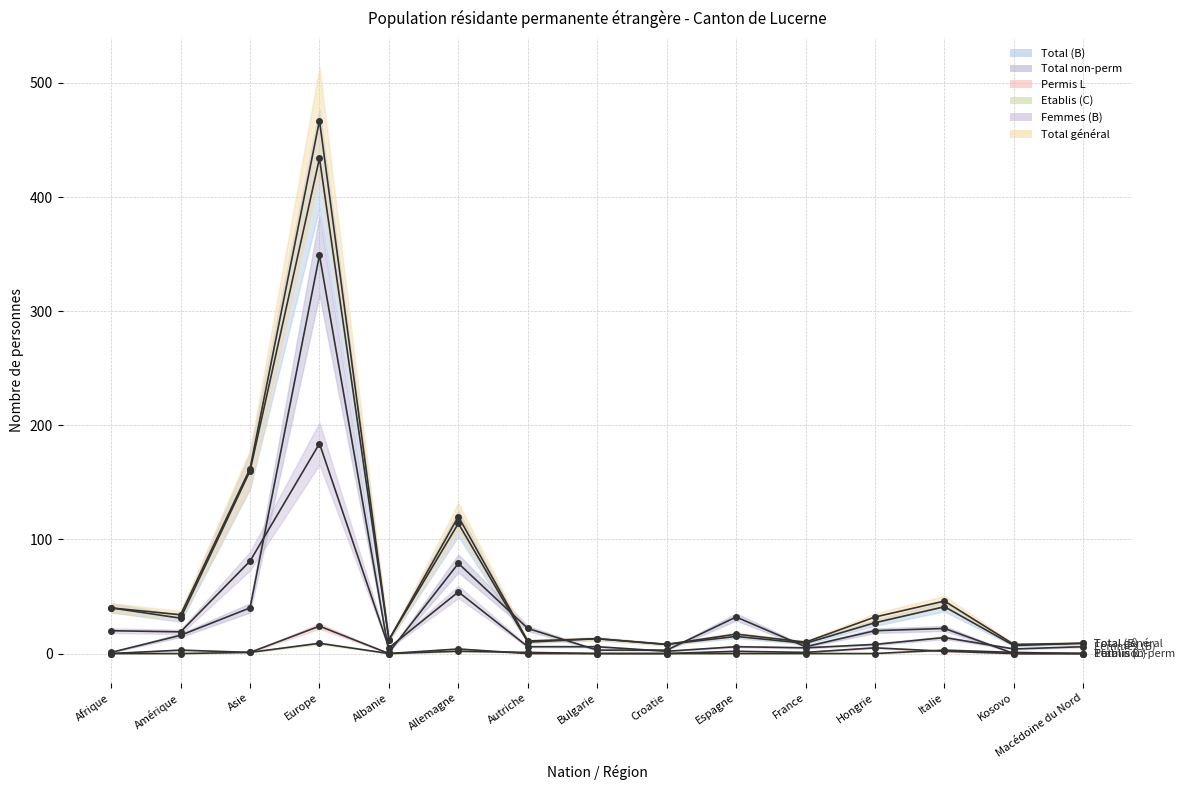

Which series has the widest spread of values?

Total général